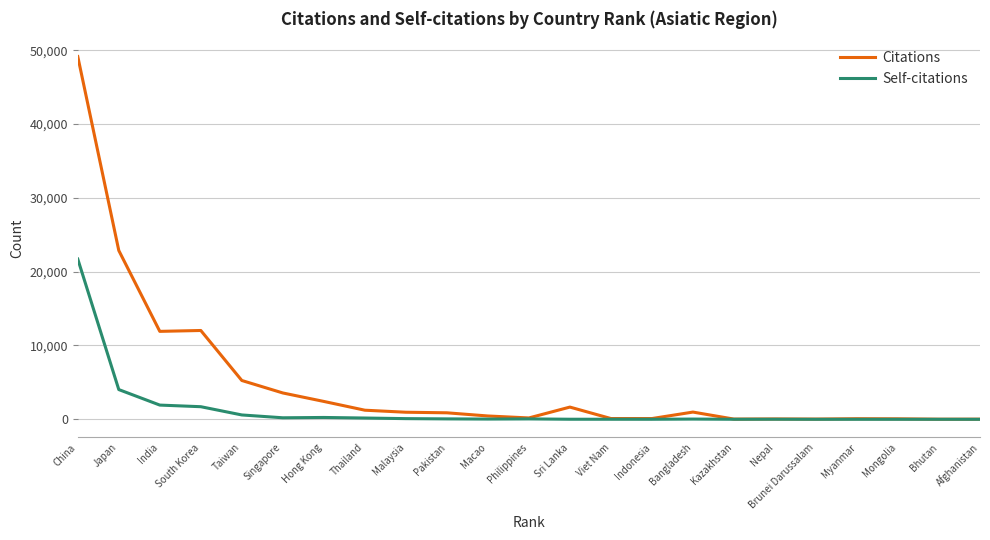

At which category is the sum across all series the highest?

China